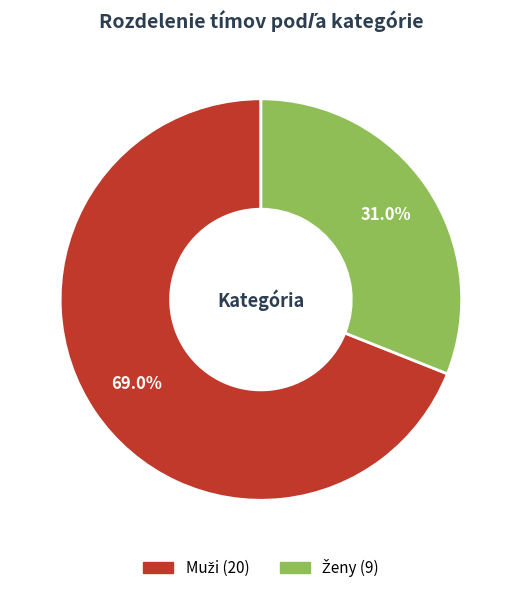

Is there any slice that represents more than half of the pie?

Yes